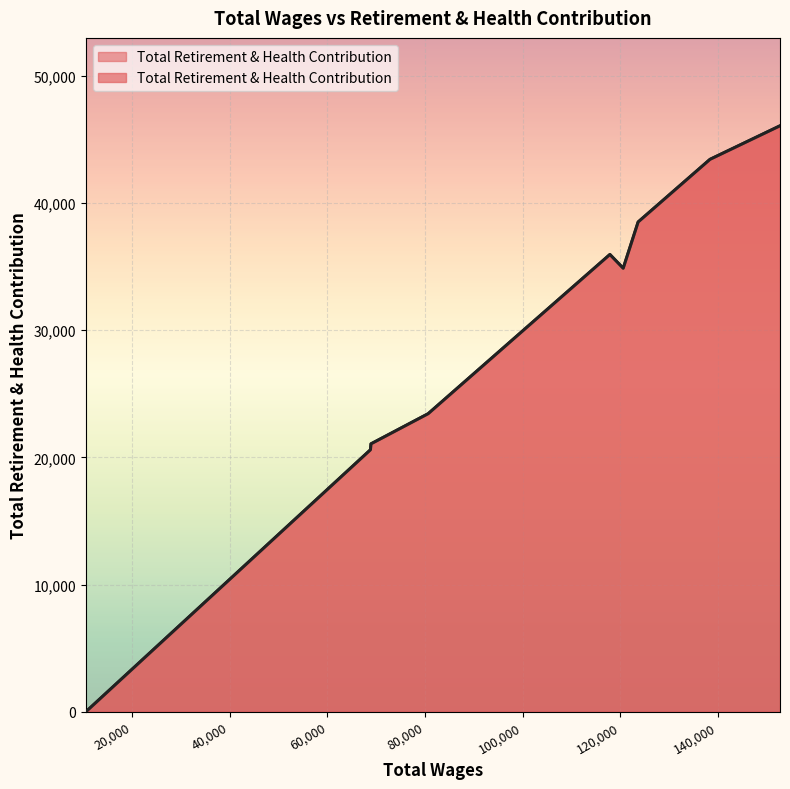

How many values exceed 34879?

4